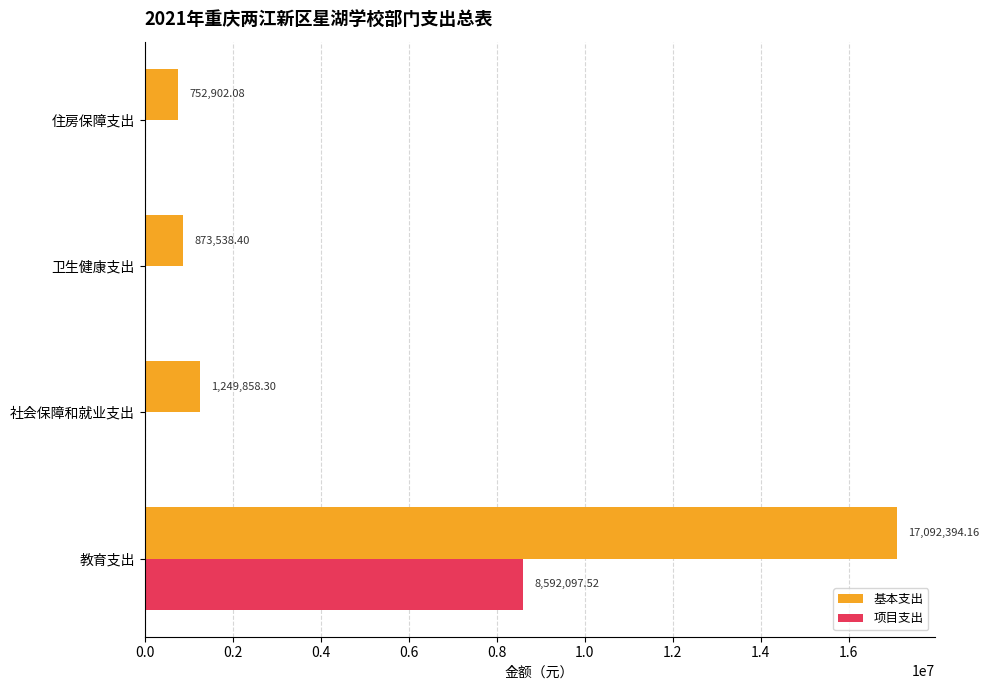

What is the average value of the 基本支出 series?

4992173.2